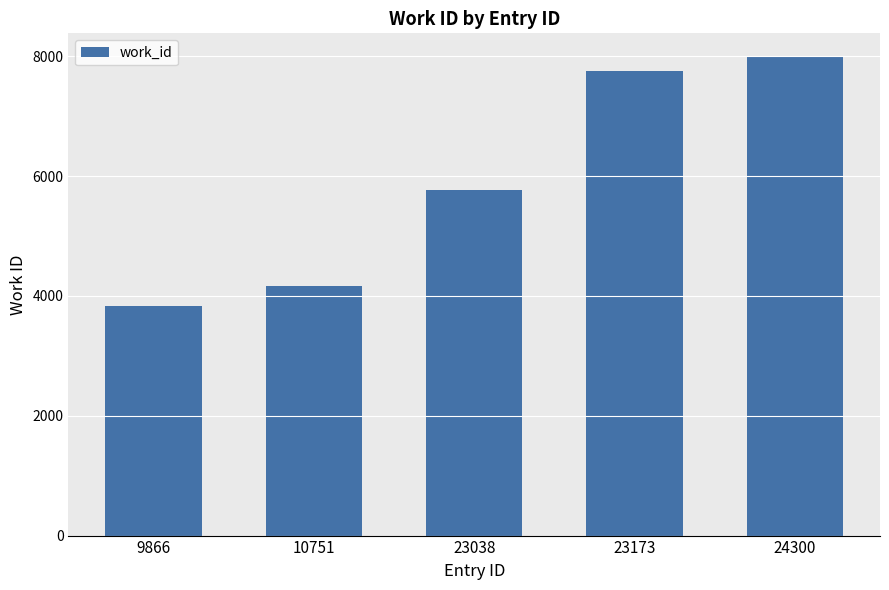

Rank the categories by value from highest to lowest.

24300, 23173, 23038, 10751, 9866